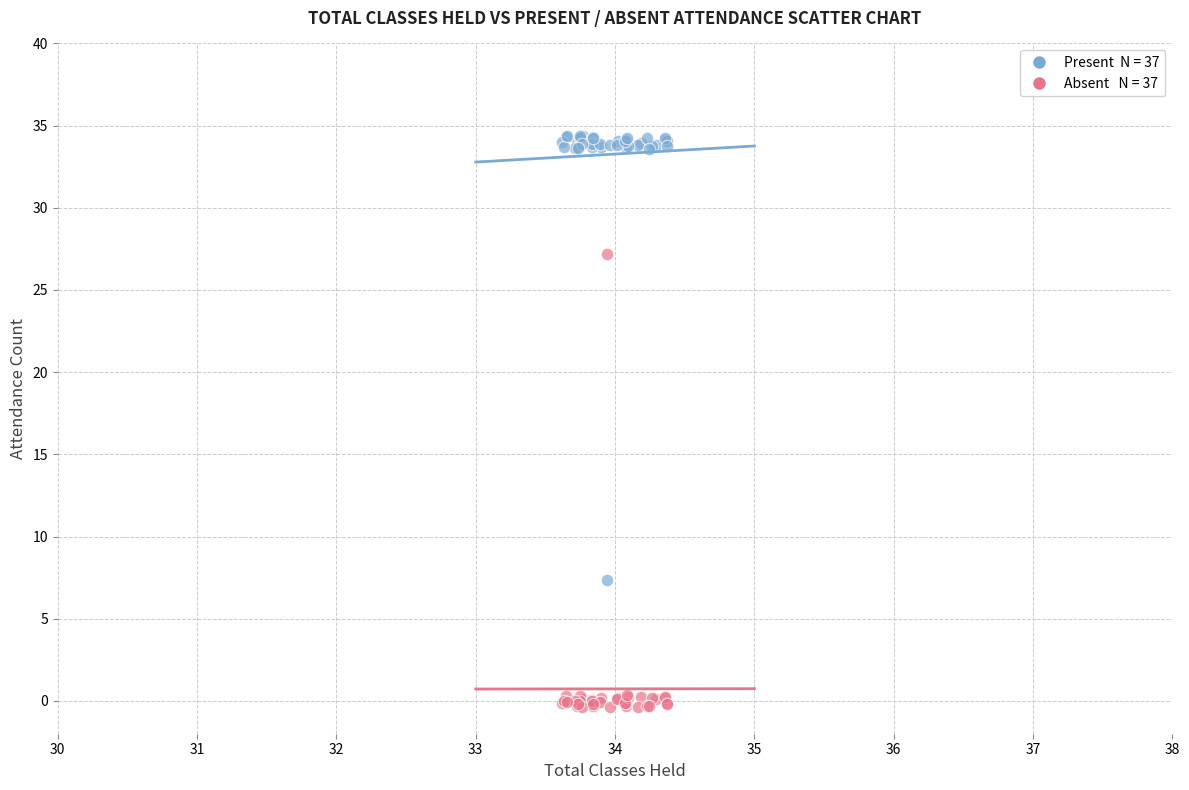

Across all series, what Y value is closest to 17?

7.3